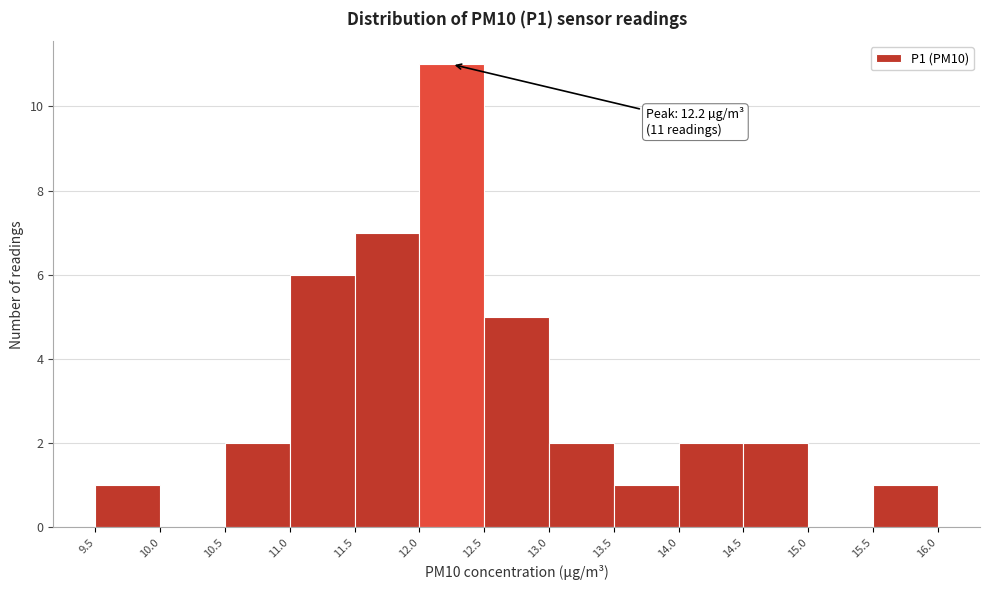

Which range on the x-axis has the tallest bar?

12.0 to 12.5